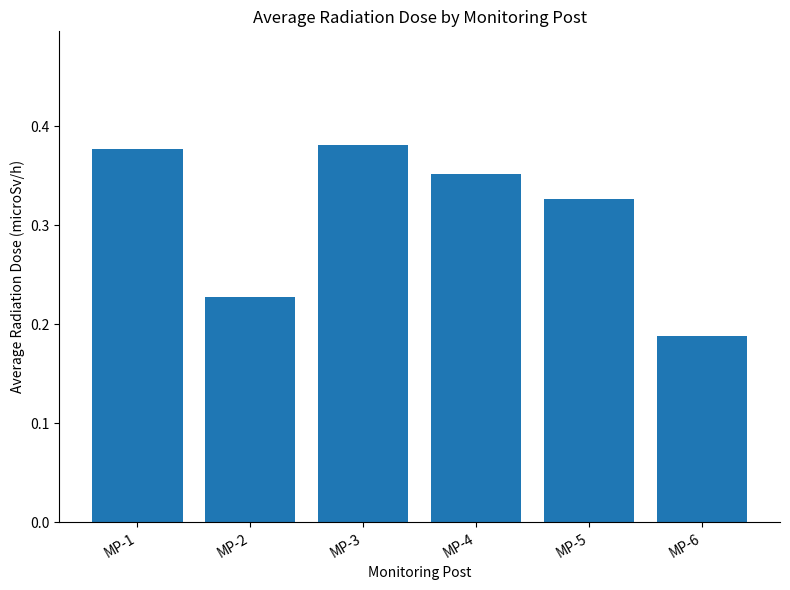

List the labels in order of value, smallest first.

MP-6, MP-2, MP-5, MP-4, MP-1, MP-3